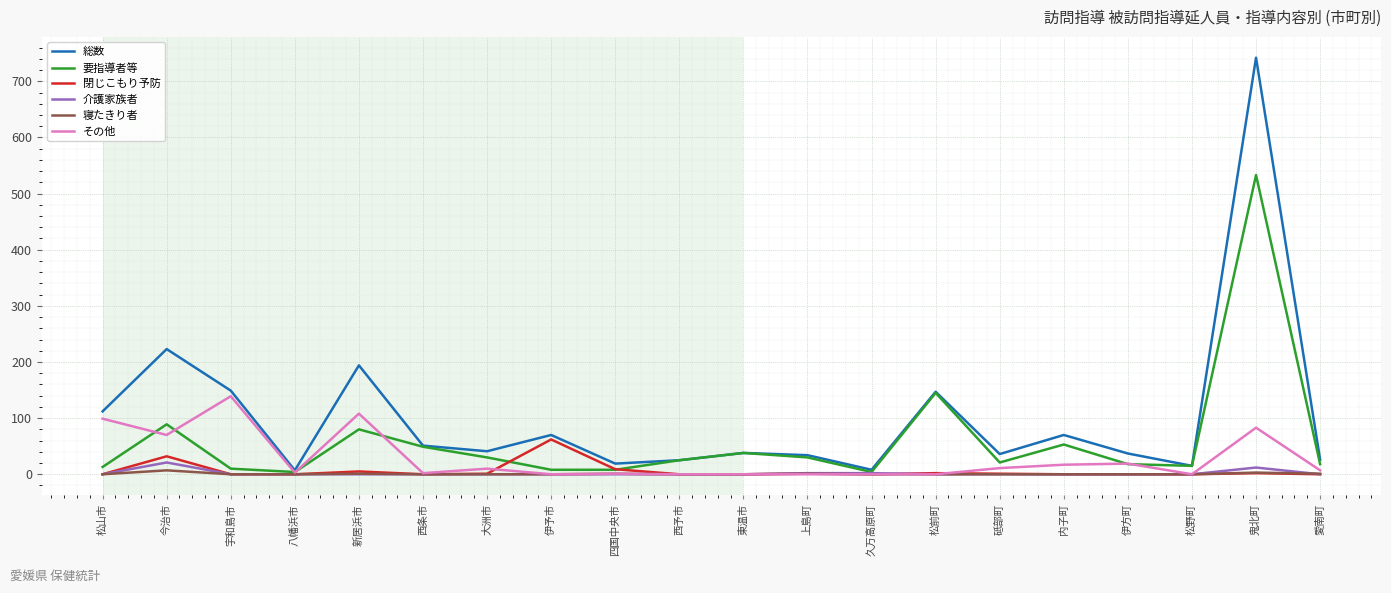

True or false: 閉じこもり予防 has a value of 62 at 伊予市.

True